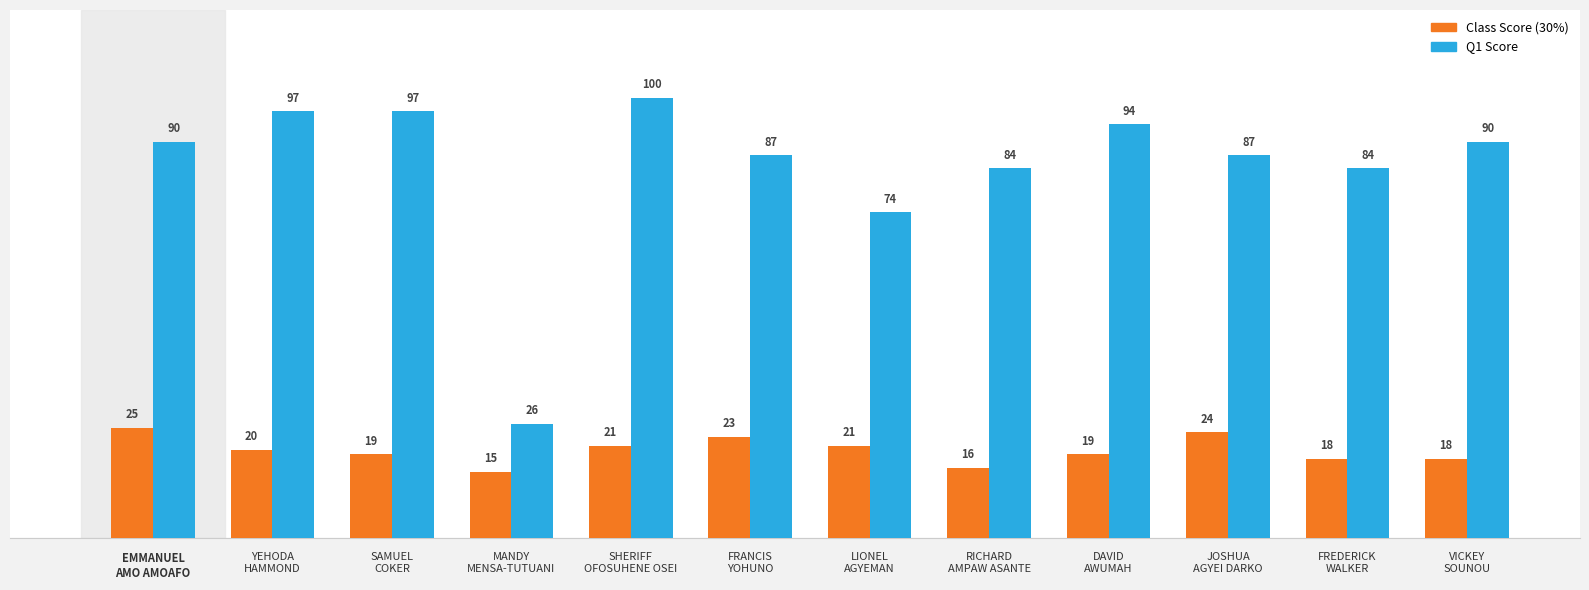

Reading left to right, list all the values displayed in this chart.

Class Score (30%): EMMANUEL
AMO AMOAFO=25	YEHODA
HAMMOND=20	SAMUEL
COKER=19	MANDY
MENSA-TUTUANI=15	SHERIFF
OFOSUHENE OSEI=21	FRANCIS
YOHUNO=23	LIONEL
AGYEMAN=21	RICHARD
AMPAW ASANTE=16	DAVID
AWUMAH=19	JOSHUA
AGYEI DARKO=24	FREDERICK
WALKER=18	VICKEY
SOUNOU=18
Q1 Score: EMMANUEL
AMO AMOAFO=90	YEHODA
HAMMOND=97	SAMUEL
COKER=97	MANDY
MENSA-TUTUANI=26	SHERIFF
OFOSUHENE OSEI=100	FRANCIS
YOHUNO=87	LIONEL
AGYEMAN=74	RICHARD
AMPAW ASANTE=84	DAVID
AWUMAH=94	JOSHUA
AGYEI DARKO=87	FREDERICK
WALKER=84	VICKEY
SOUNOU=90